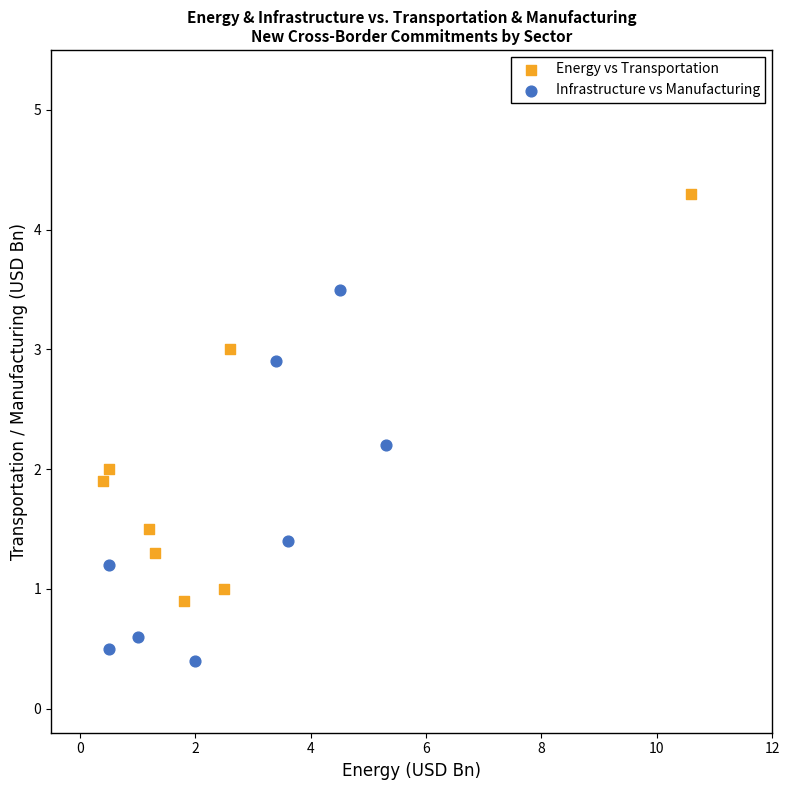

Which series reaches the minimum Y coordinate?

Infrastructure vs Manufacturing